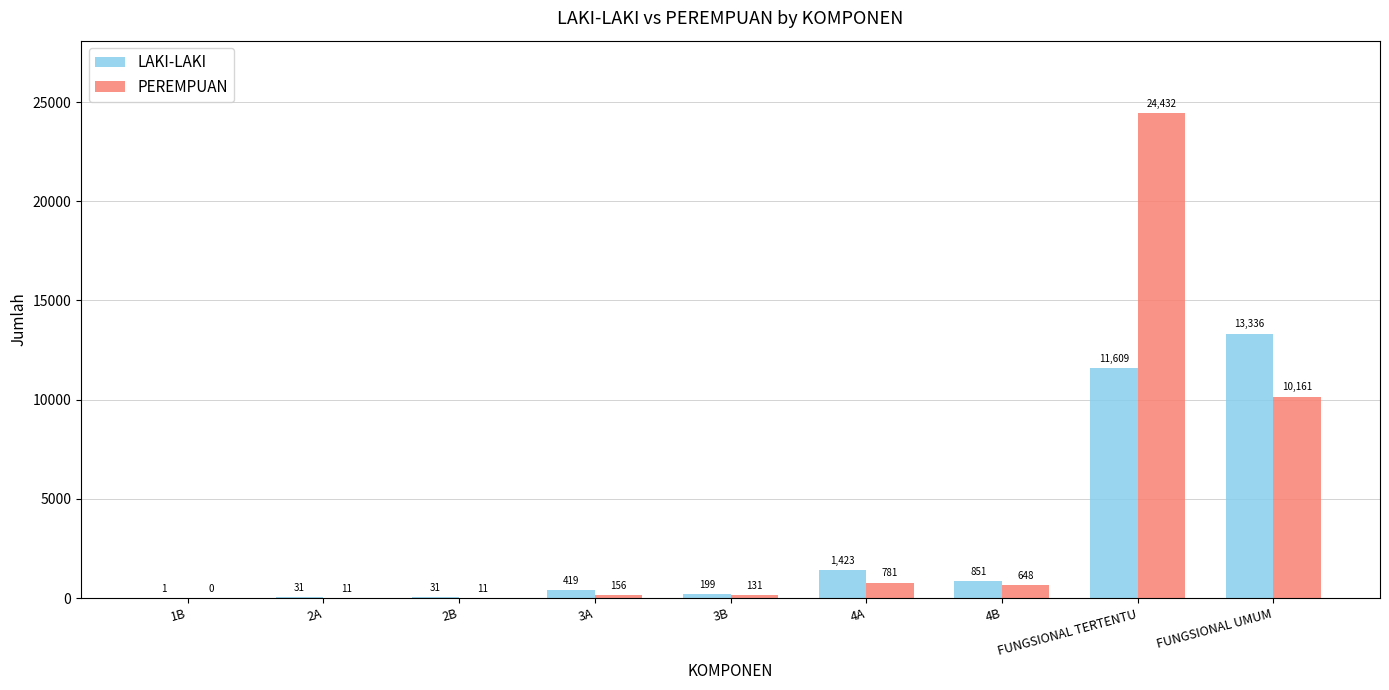

The value of PEREMPUAN at 3B is 131. True or false?

True